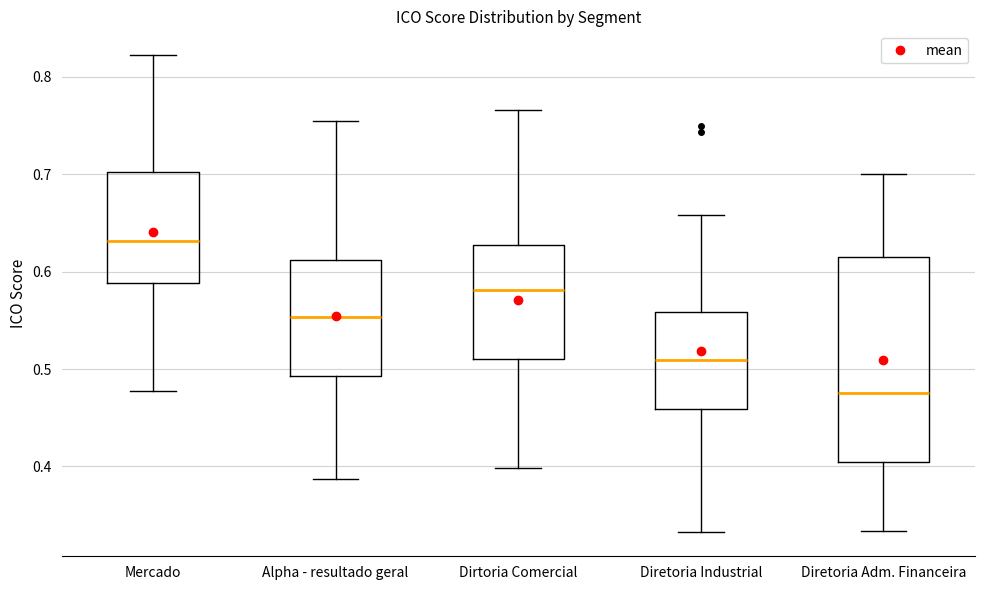

Which box has the lowest median line?

Diretoria Adm. Financeira